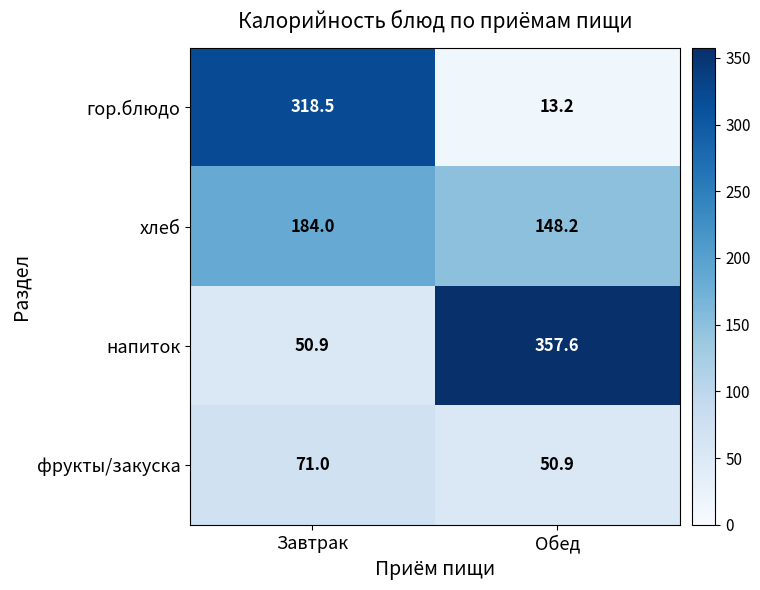

What is the total value across all series at Завтрак?

624.4